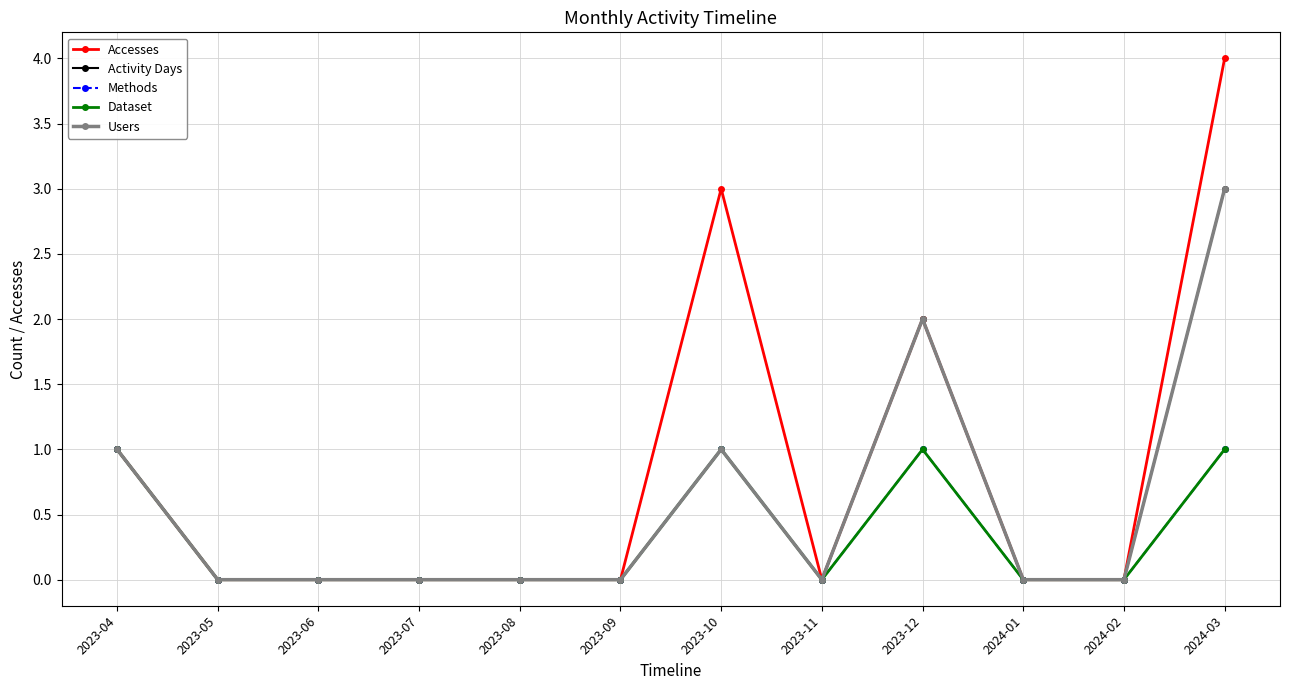

Reading right to left, list all the values displayed in this chart.

Accesses: 4	0	0	2	0	3	0	0	0	0	0	1
Activity Days: 3	0	0	2	0	1	0	0	0	0	0	1
Methods: 1	0	0	1	0	1	0	0	0	0	0	1
Dataset: 1	0	0	1	0	1	0	0	0	0	0	1
Users: 3	0	0	2	0	1	0	0	0	0	0	1